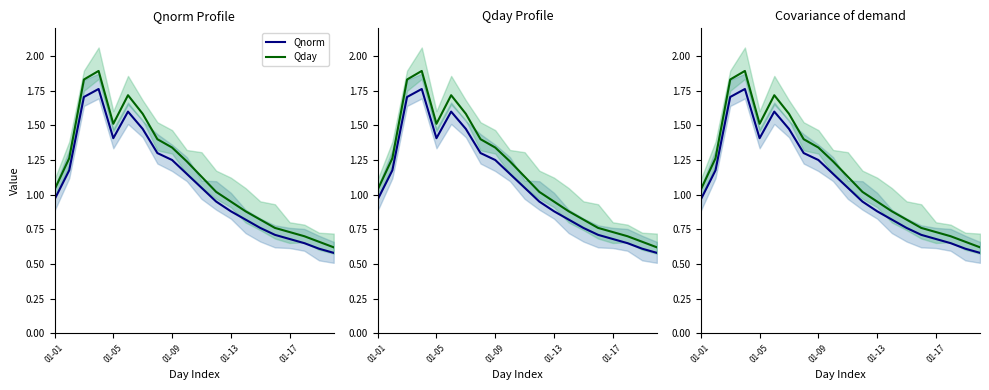

What is the total value across all series at 14?

1.6